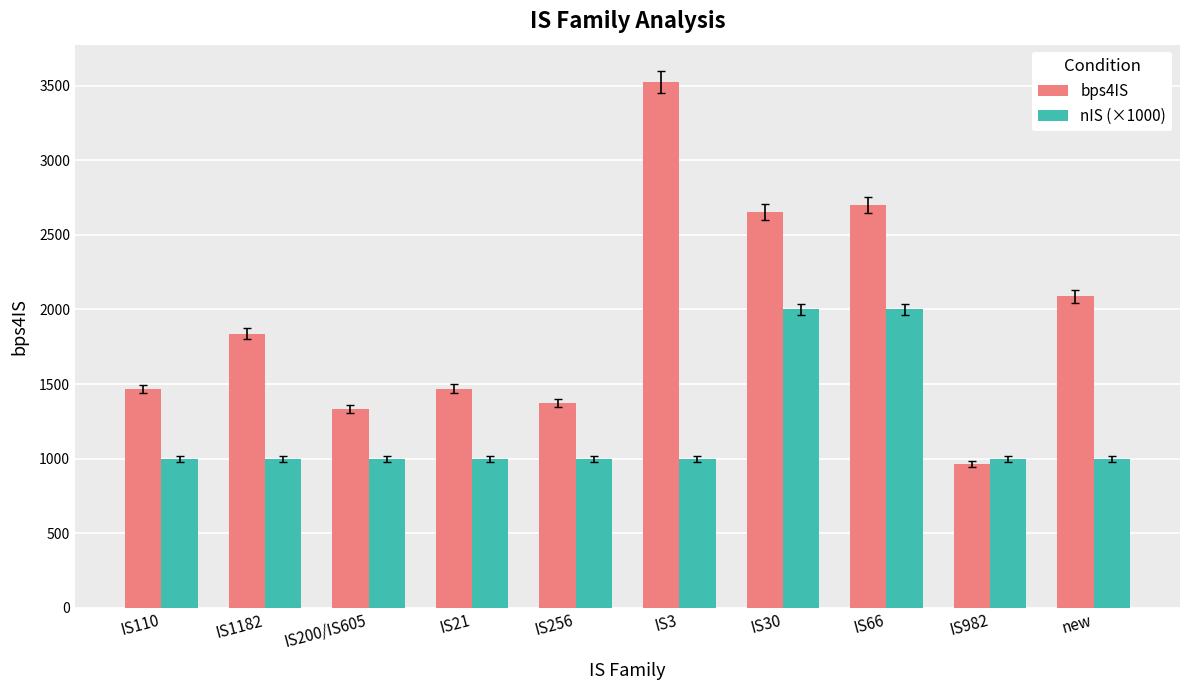

What is the difference between the maximum and minimum values in the nIS (×1000) series?

1000